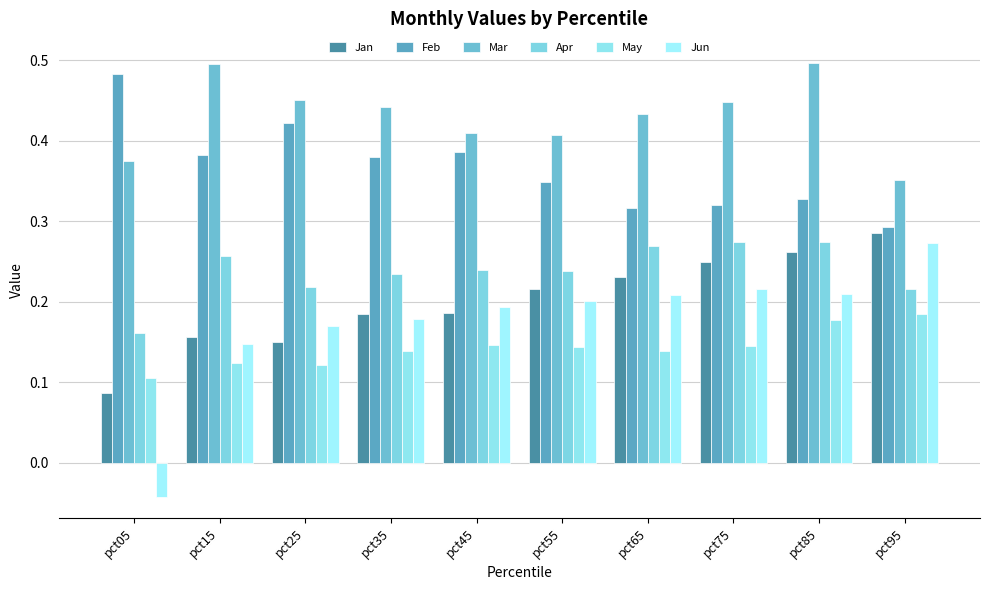

Between pct55 and pct65, which is larger?

pct65